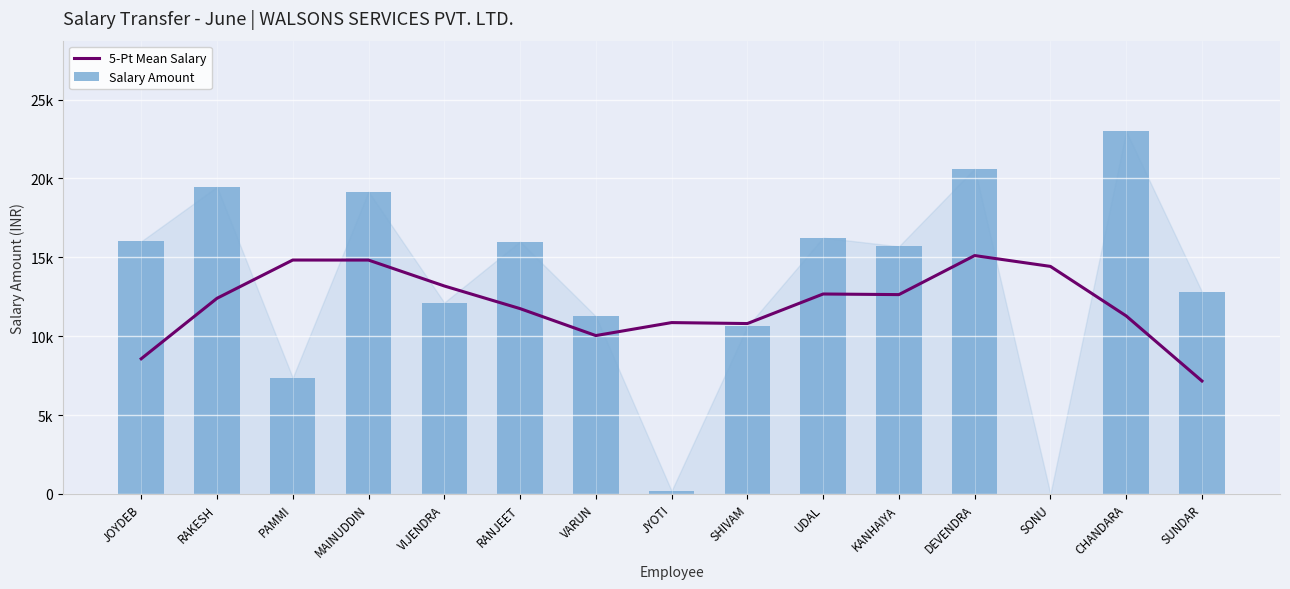

Rank the series by their average value, from lowest to highest.

5-Pt Mean Salary, Salary Amount